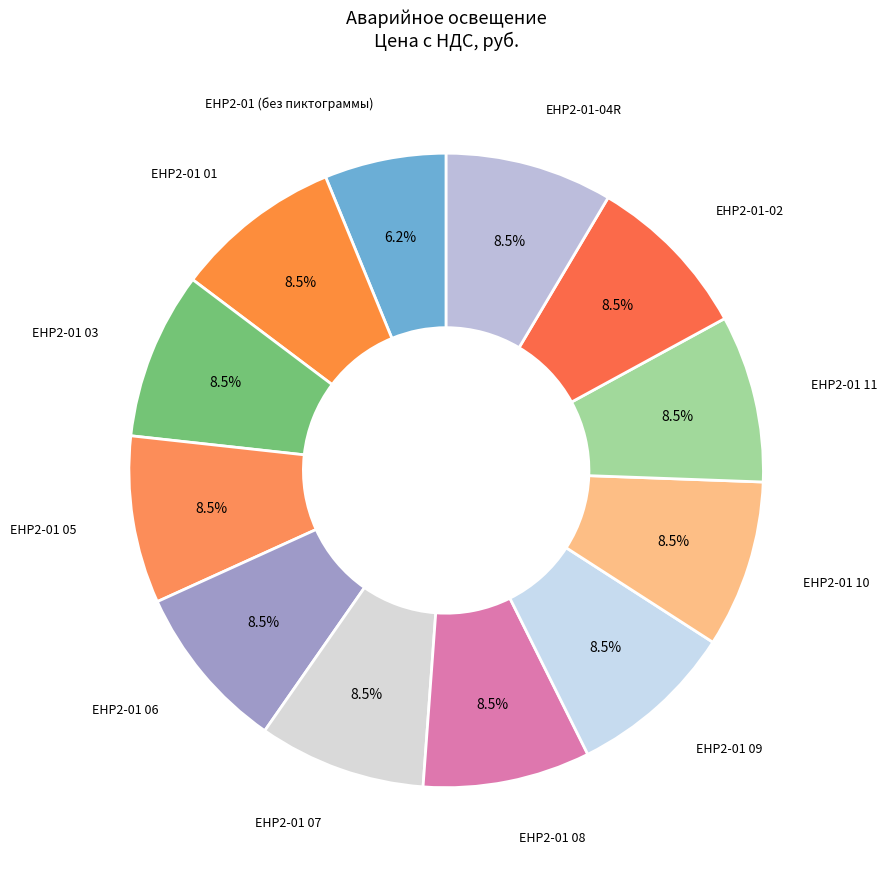

Which slice is the largest?

EHP2-01 01